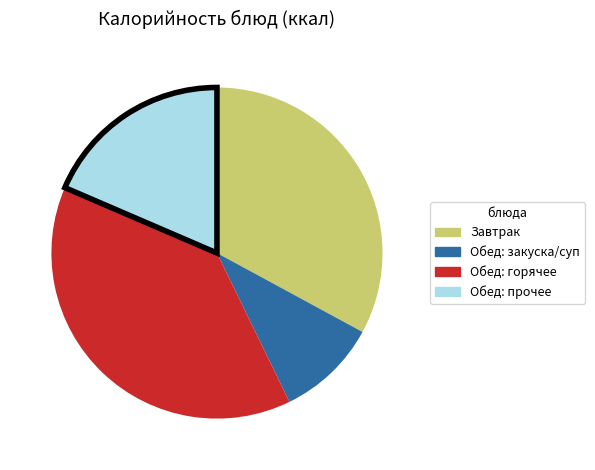

Count the number of slices in the pie.

4